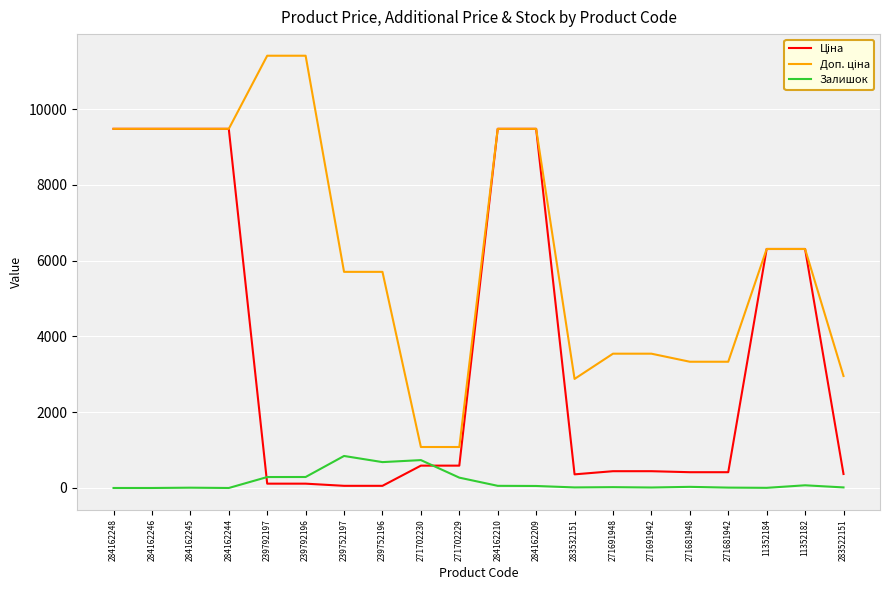

What is the total value across all series at 284162248?

18960.1